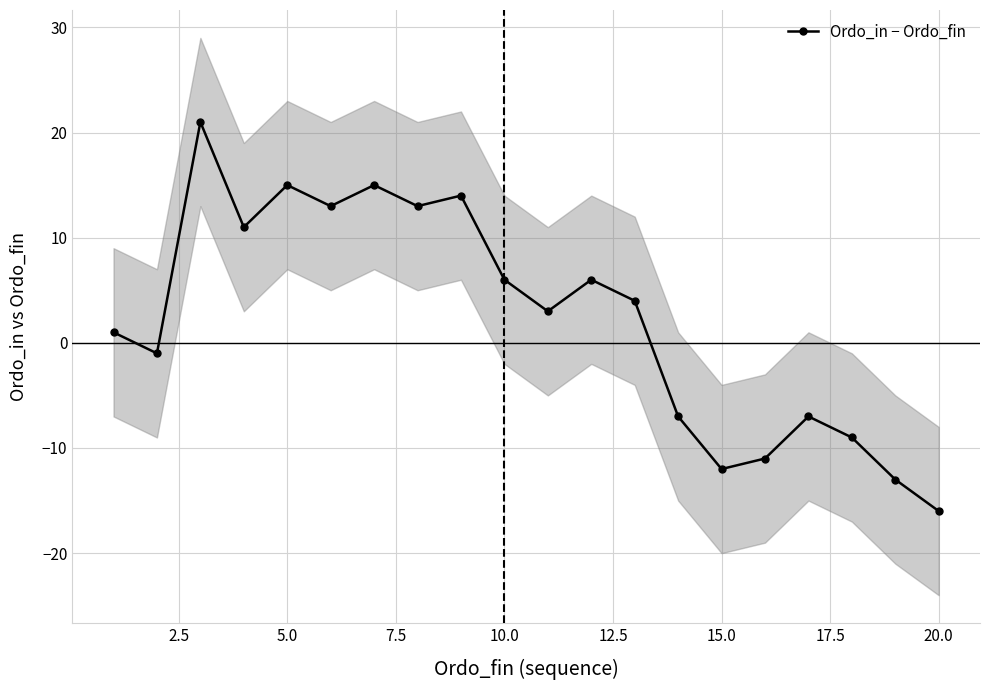

True or false: there are more than 2 points higher than both neighbors.

True